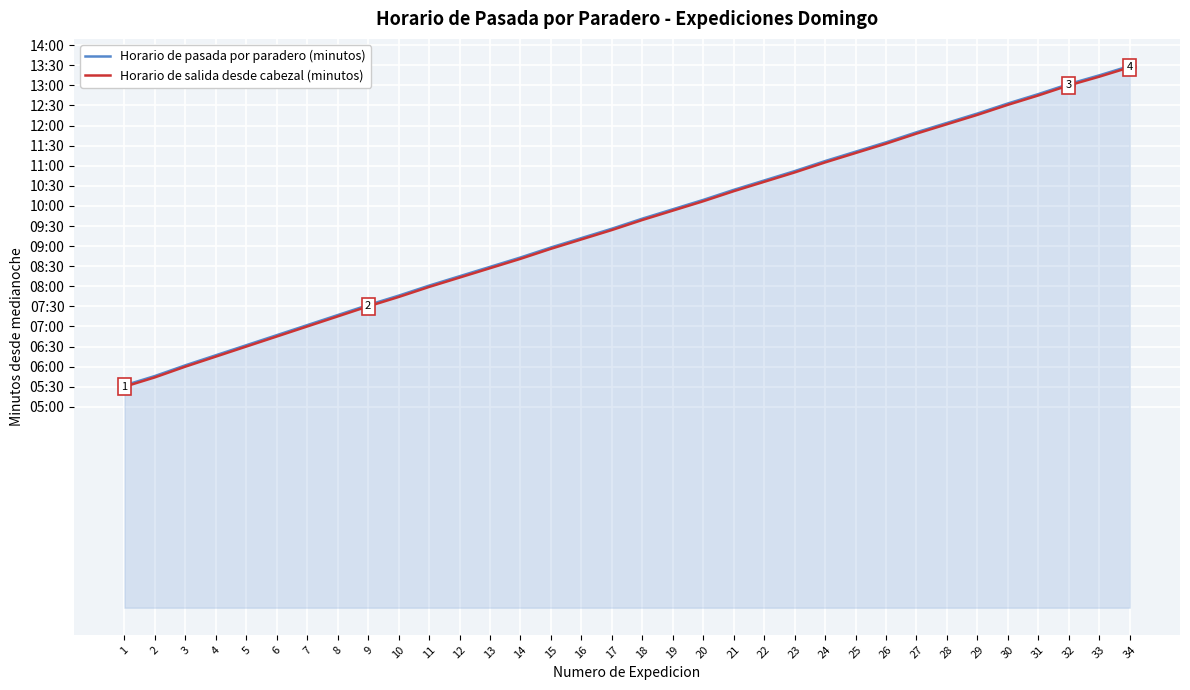

Is the value of Horario de pasada por paradero (minutos) at 12 greater than the value of Horario de salida desde cabezal (minutos) at 31?

No